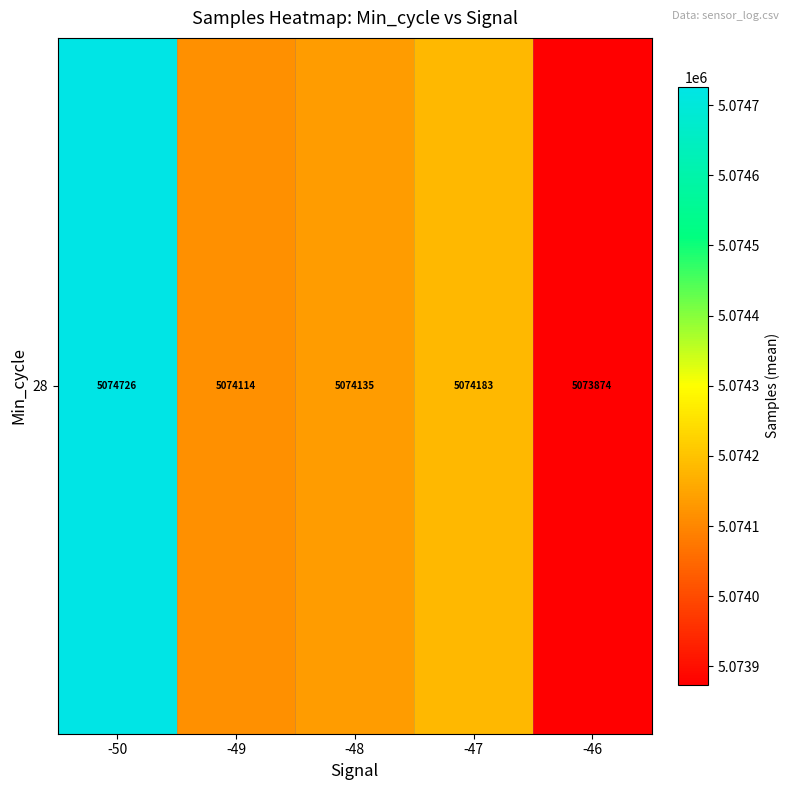

What is the greatest value displayed?

5074726.0